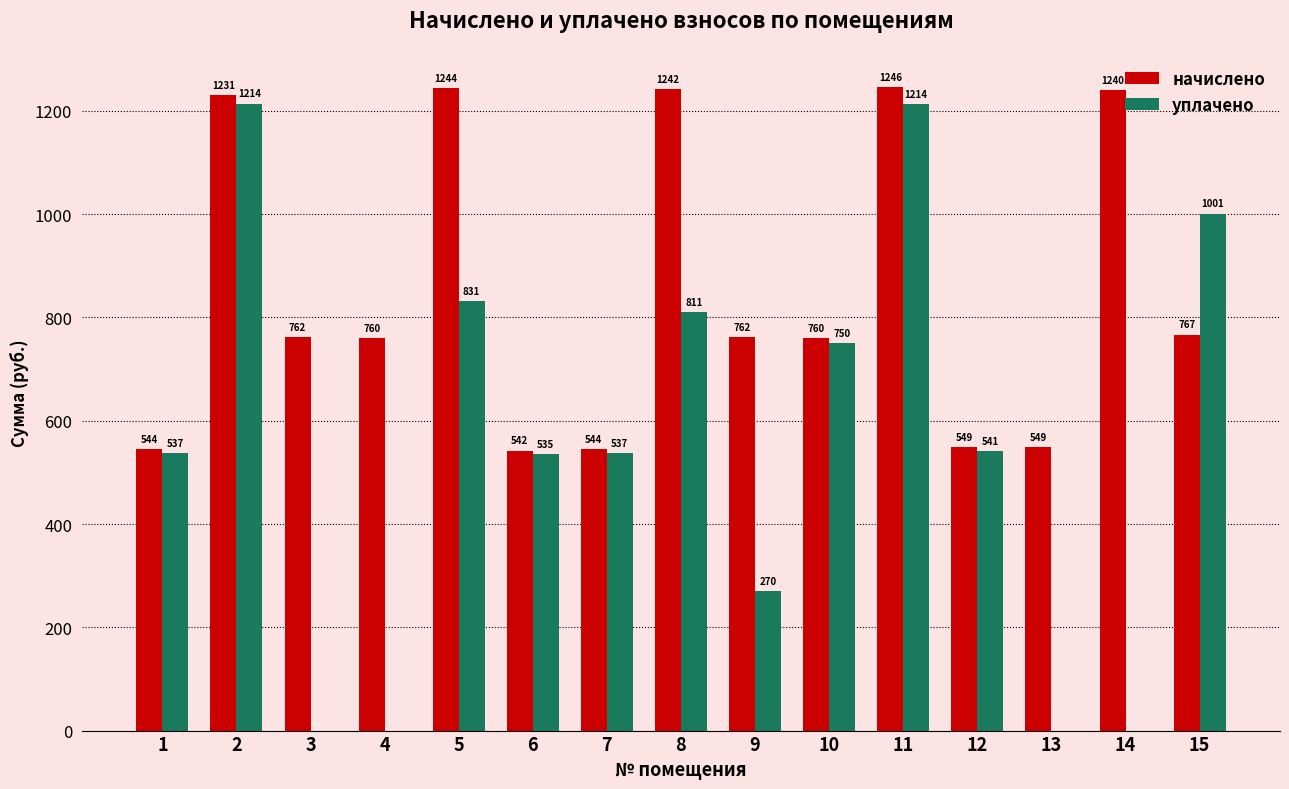

Which series has the largest total across all categories?

начислено